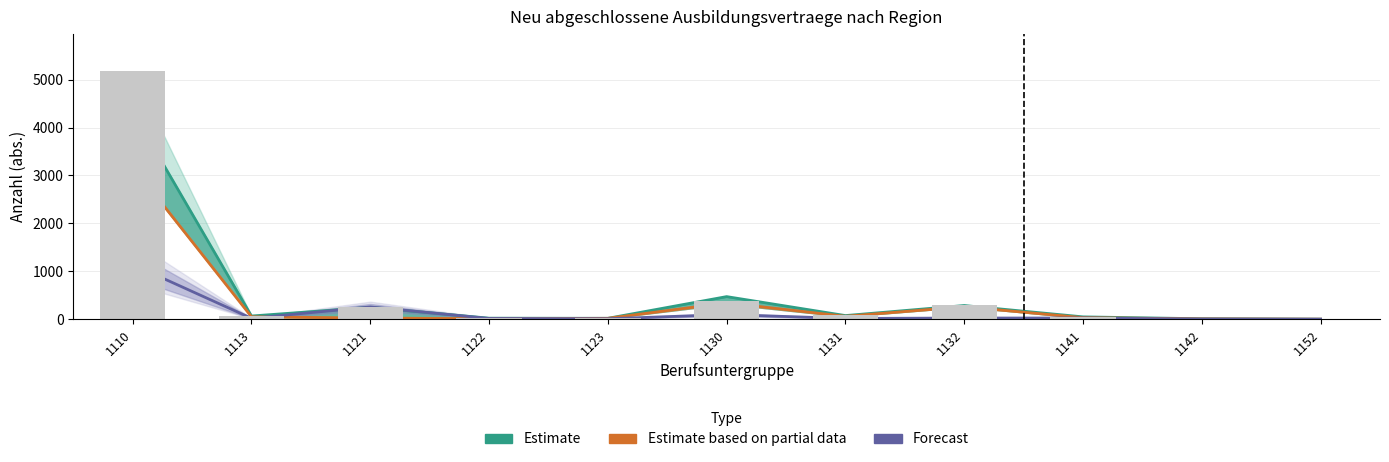

Which label corresponds to the largest value in the chart?

1110